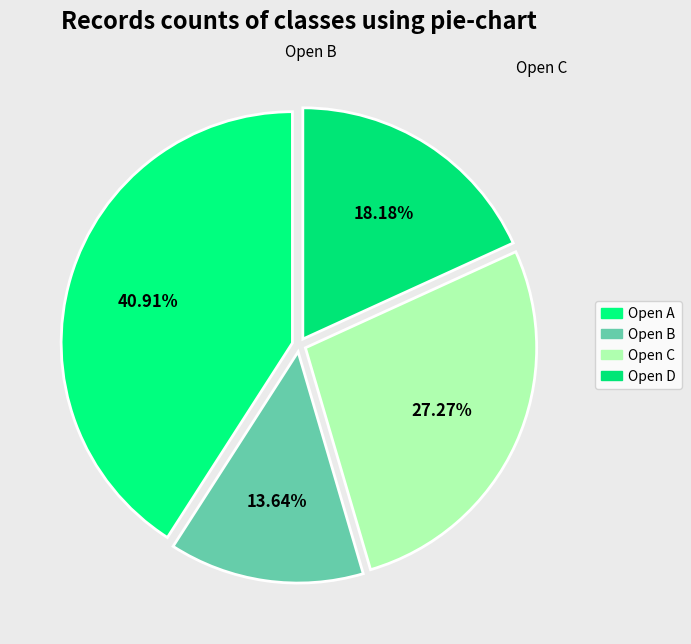

Count the number of slices in the pie.

4